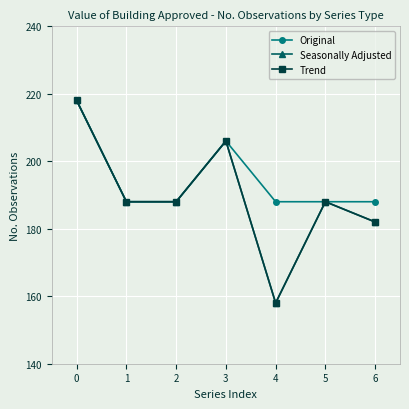

Does the chart have visible grid lines?

Yes